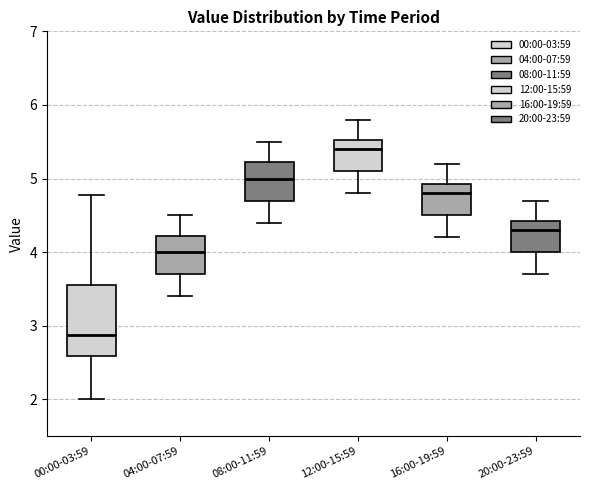

Where is the upper edge of the box for 20:00-23:59 on the y-axis? The values are not printed on the chart, so give them approximately, as read against the axis.

4.4